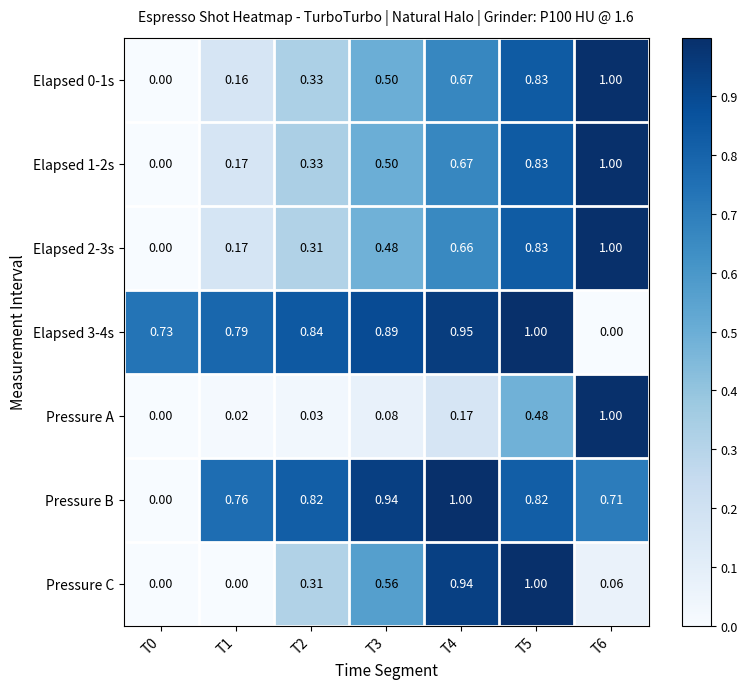

At how many categories does at least one series exceed 0?

7